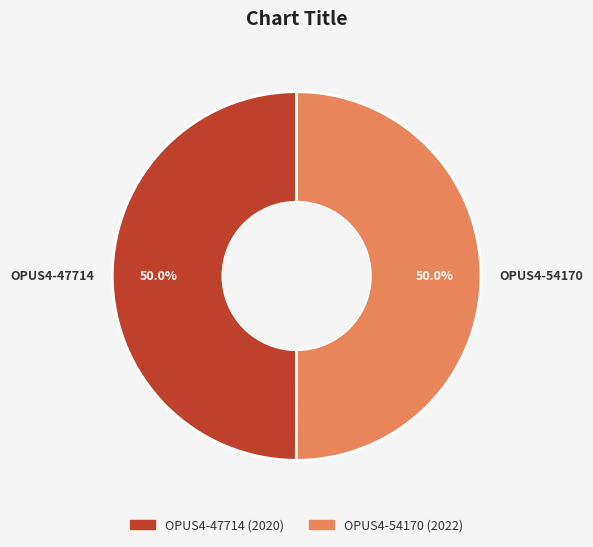

Is it true that OPUS4-47714 is 42% of the pie?

False